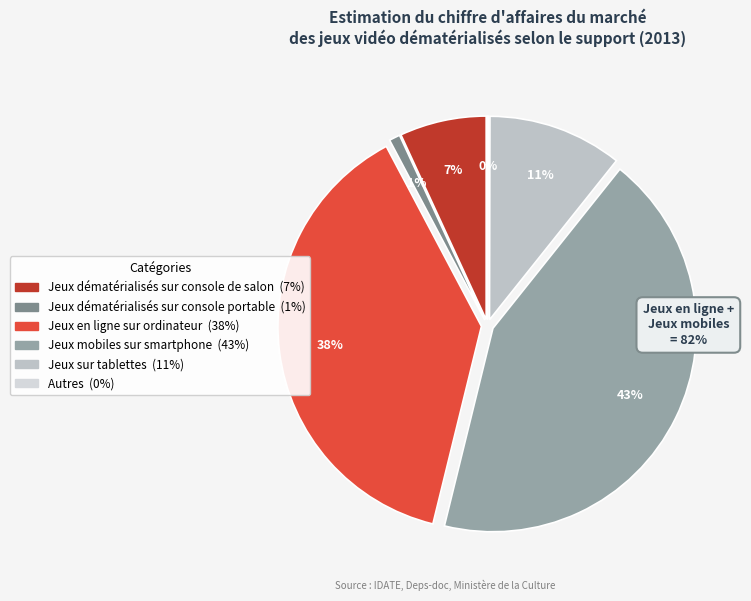

Does Jeux en ligne
sur ordinateur account for over 50% of the chart?

No